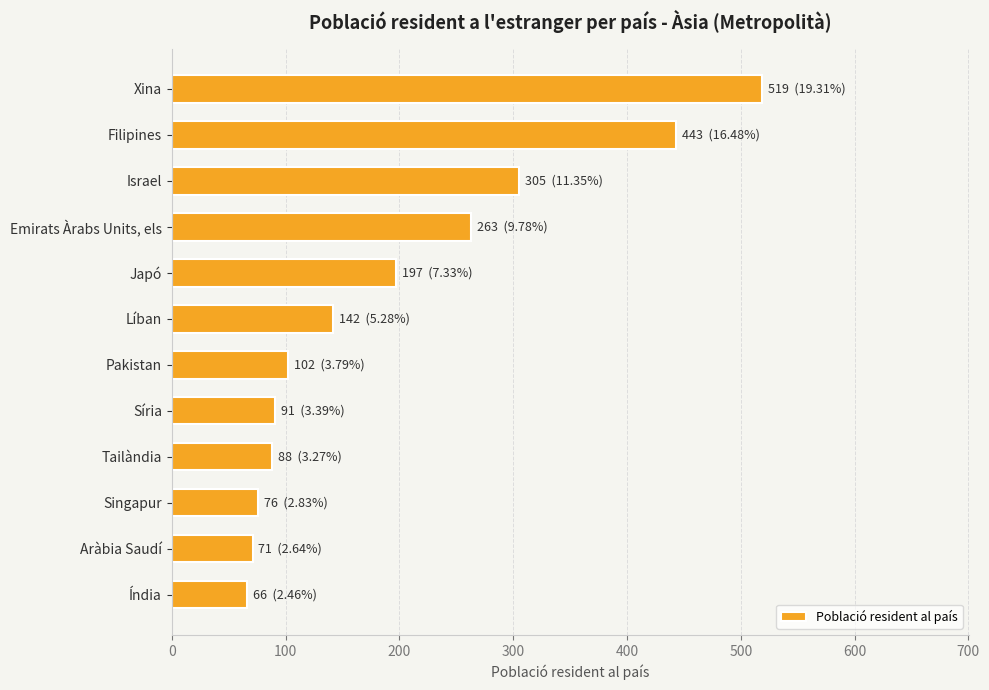

What is the difference between the second highest and second lowest values?

372